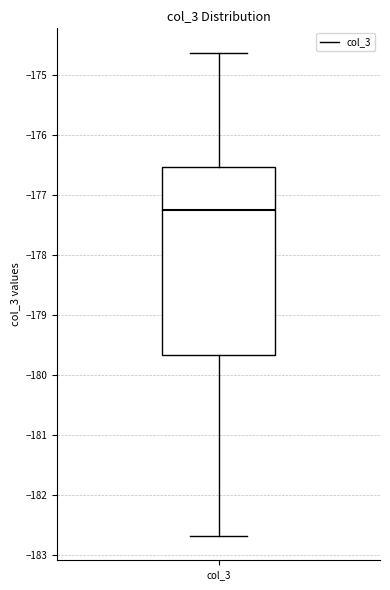

Where is the lower edge of the box for col_3 on the y-axis? The values are not printed on the chart, so give them approximately, as read against the axis.

-179.7